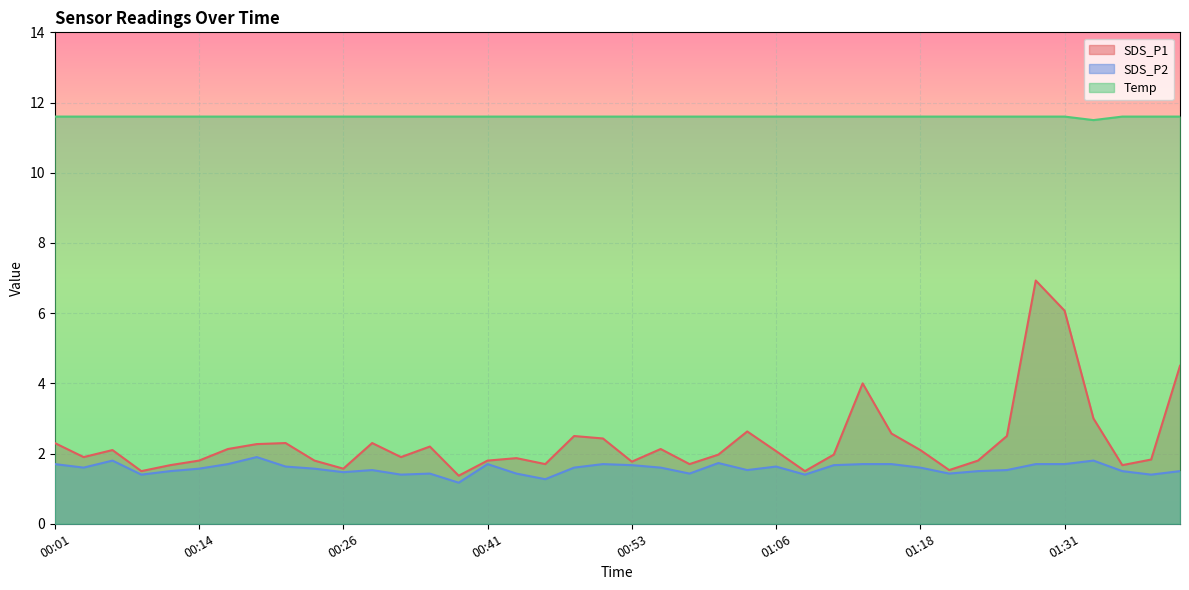

What is the label of the 11th point from the right?

01:16